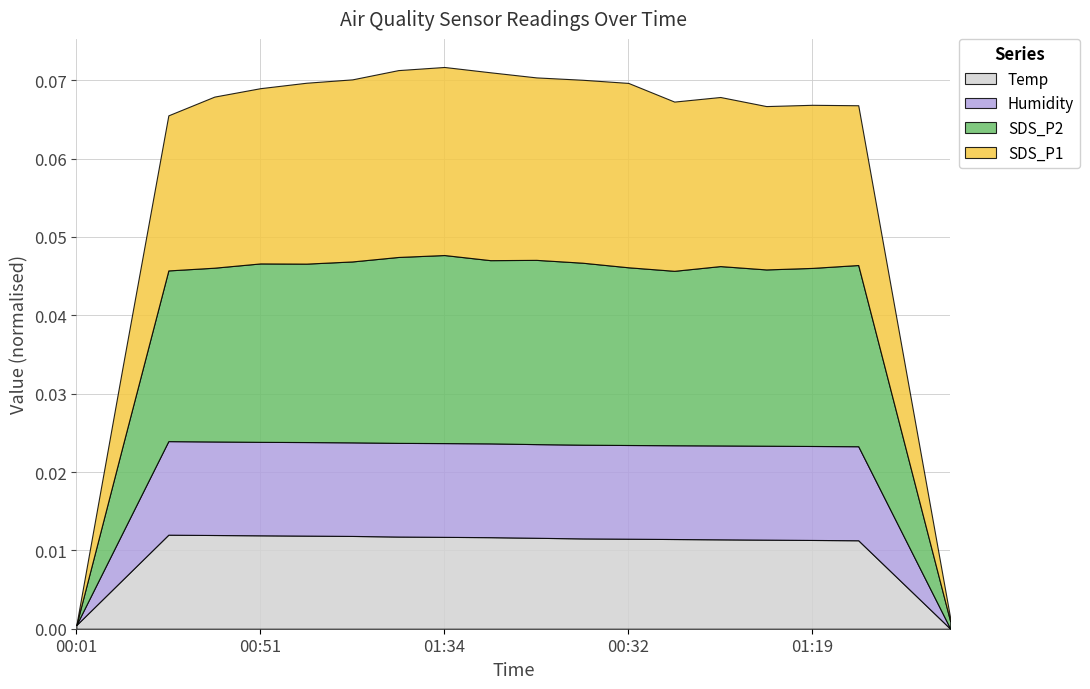

How many categories are shown in the chart?

20